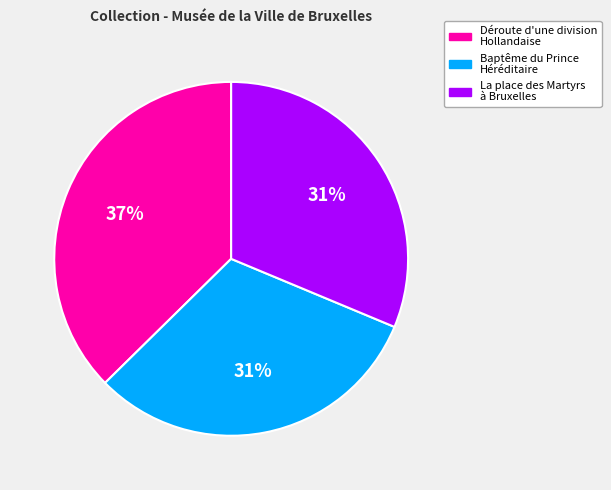

Is there any slice that represents more than half of the pie?

No